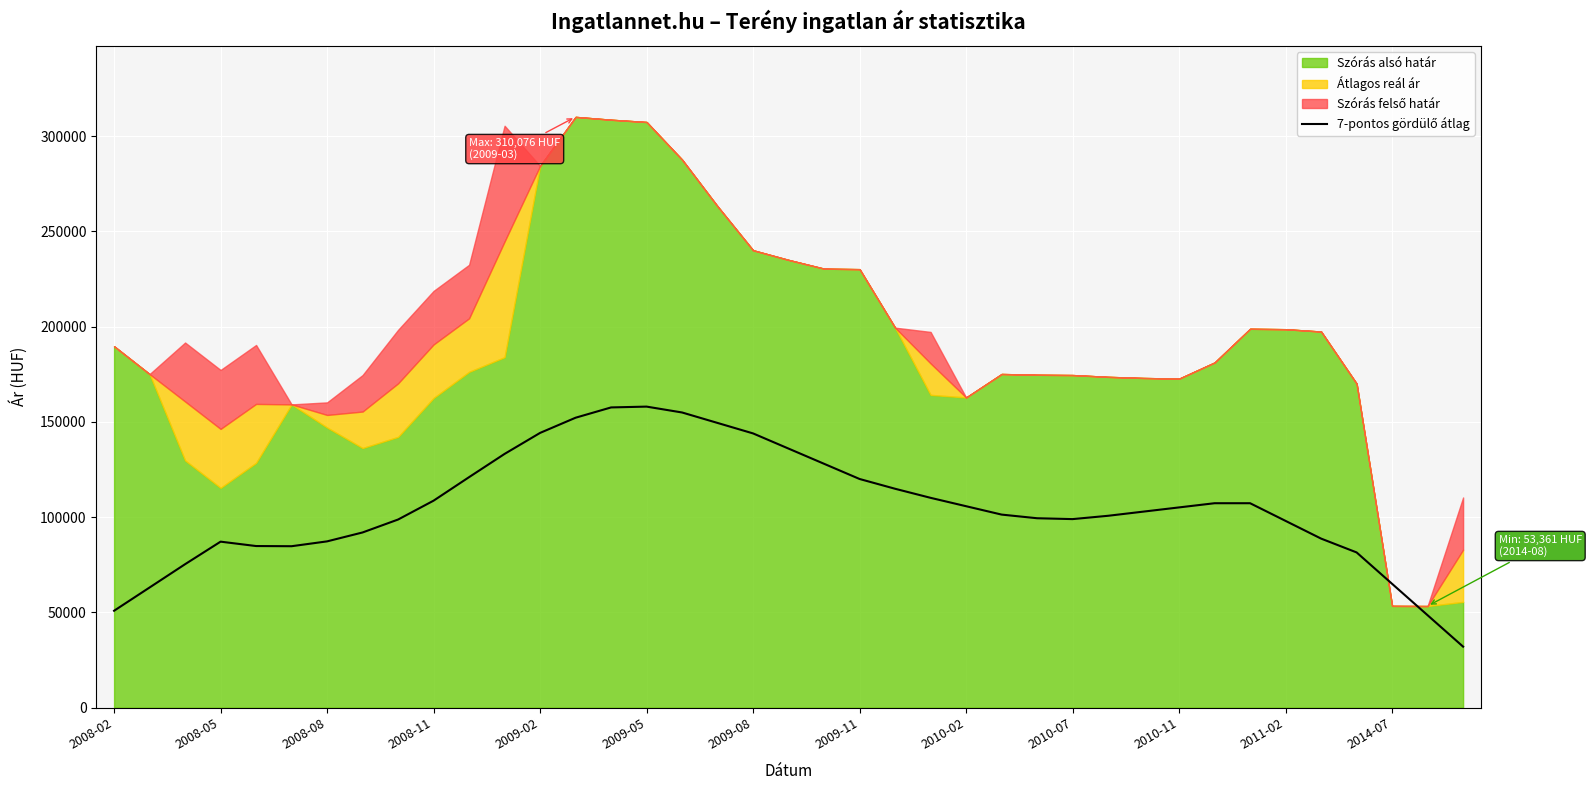

How many interior local peaks (higher than both neighbors) does the data have?

3